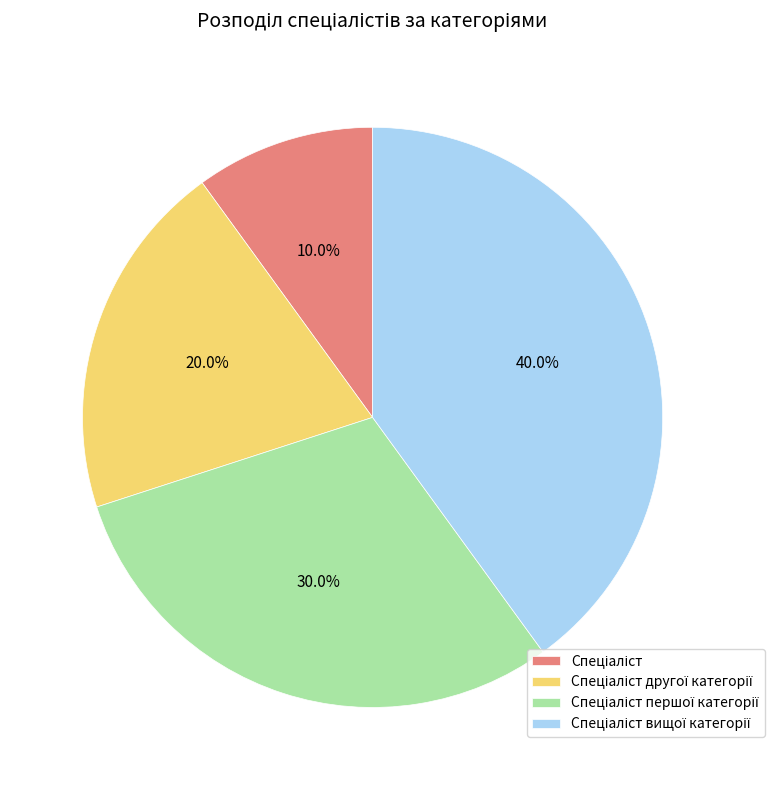

To the nearest percent, what is the difference between the largest and smallest slice percentages?

30%